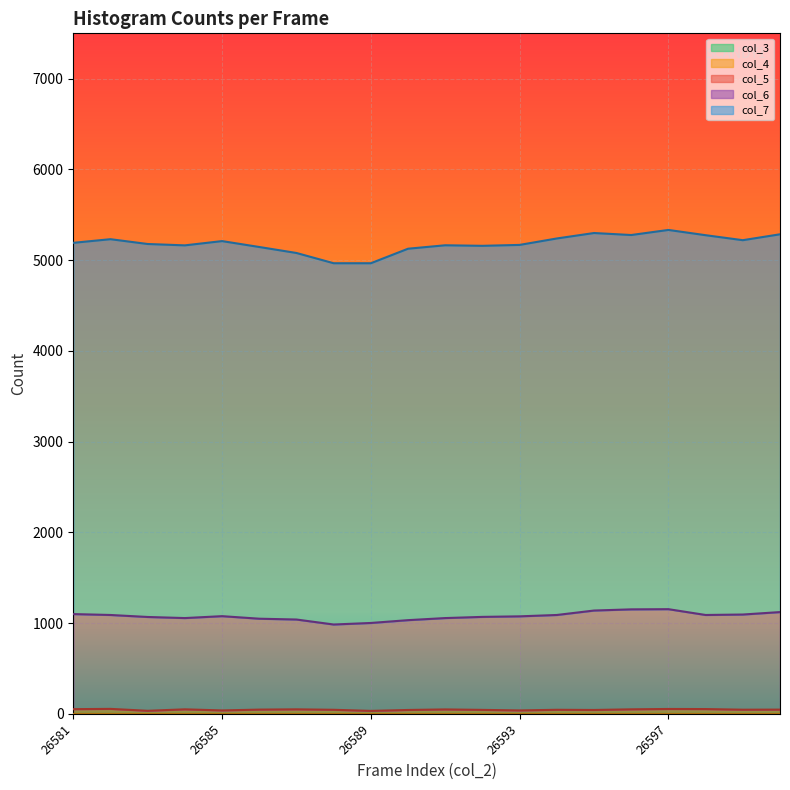

List the series in order of their peak value, highest first.

col_7, col_6, col_5, col_3, col_4